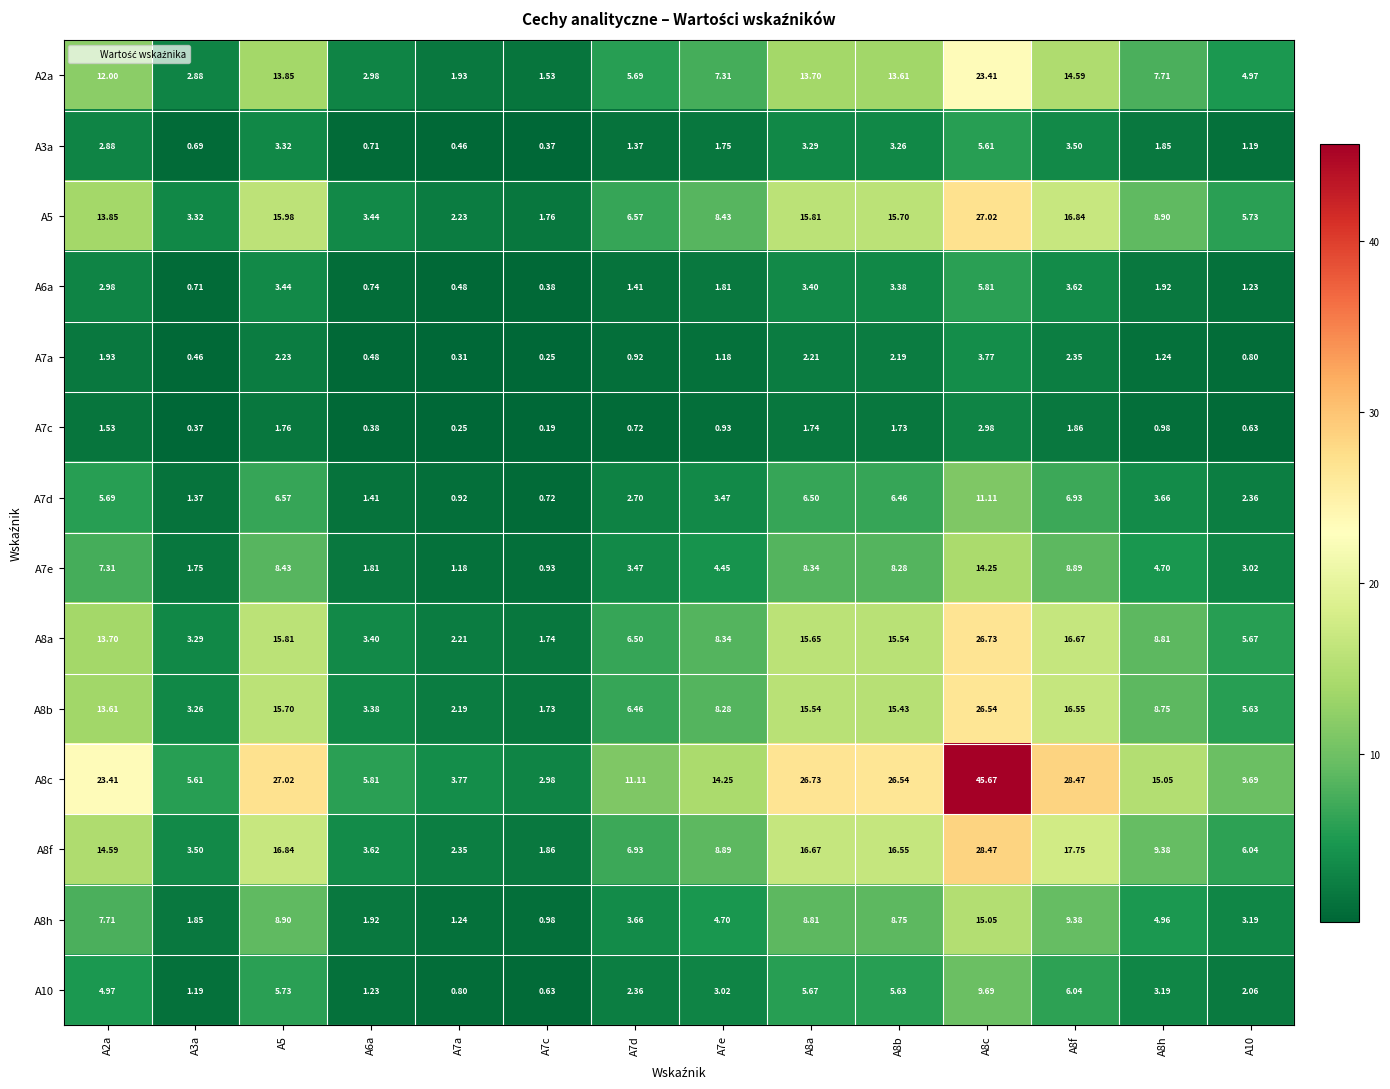

Which series changed the most between A8a and A8h?

A8c